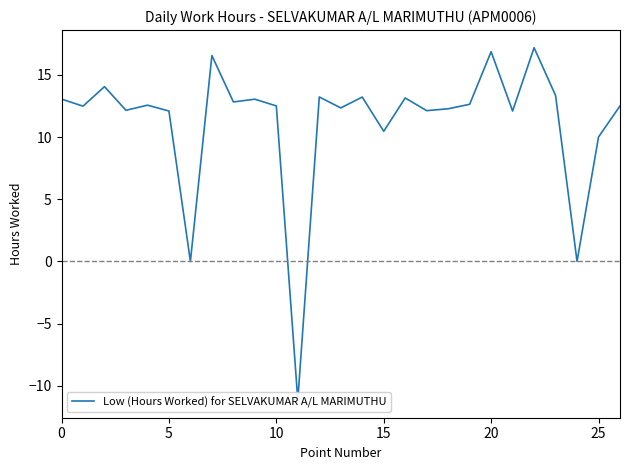

The value at 18 is 12.3. True or false?

True